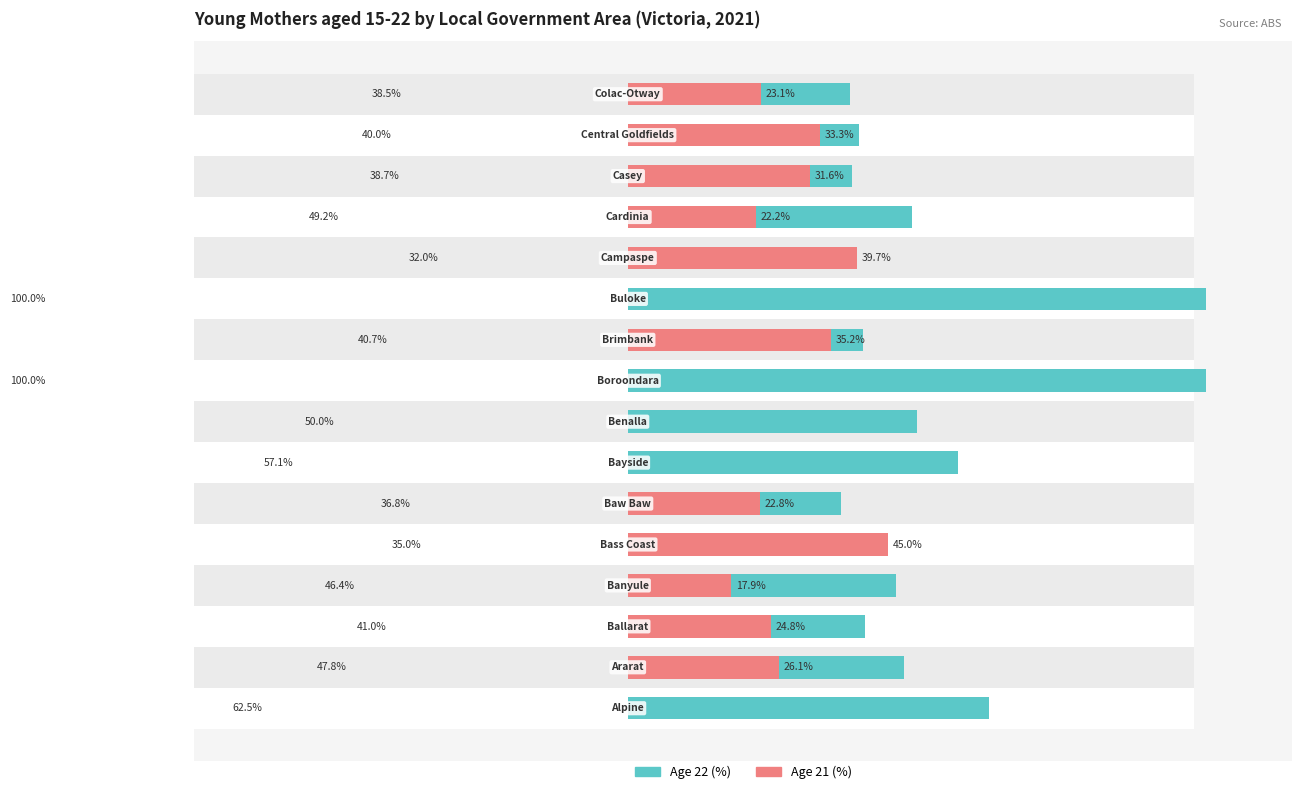

What are all the series names shown in the legend?

Age 22 (%), Age 21 (%)